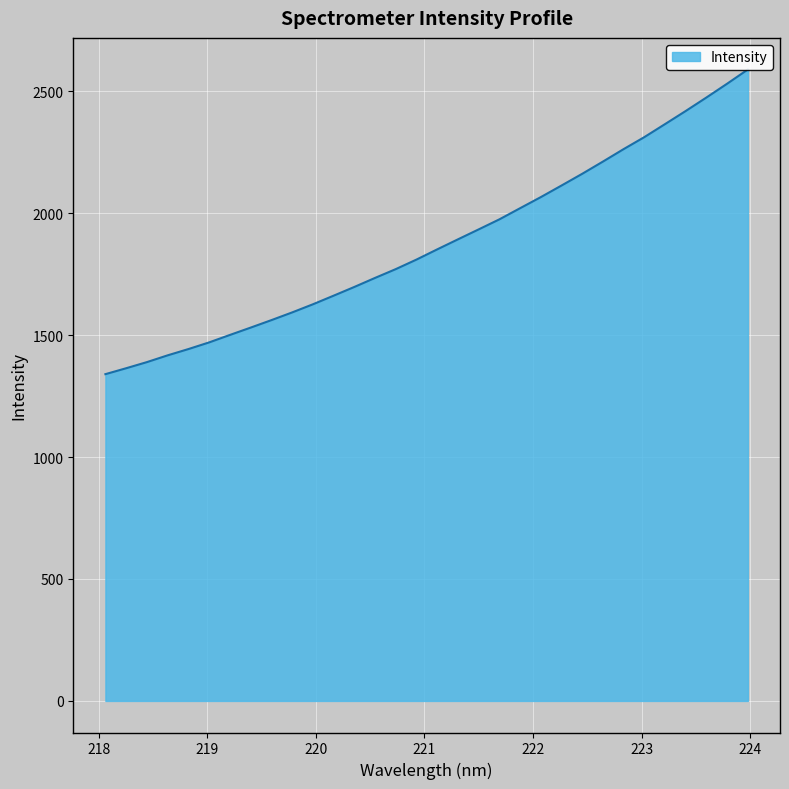

Where does the data first go above 1851?

221.1174